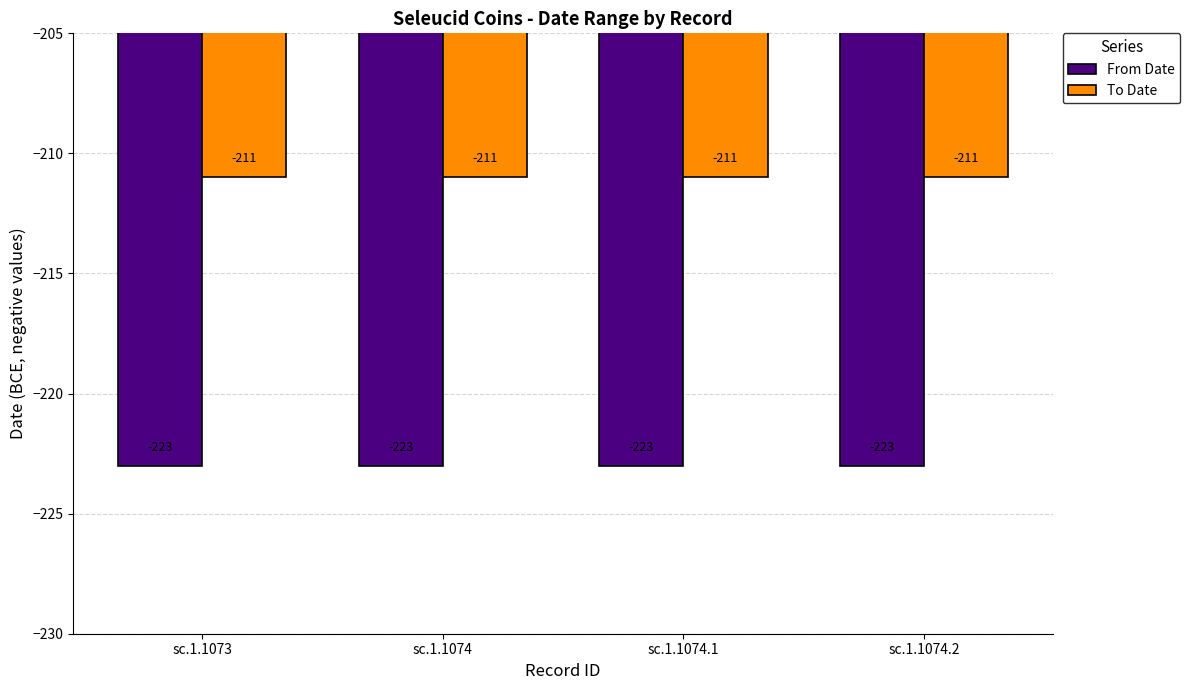

What is the smallest value displayed?

-223